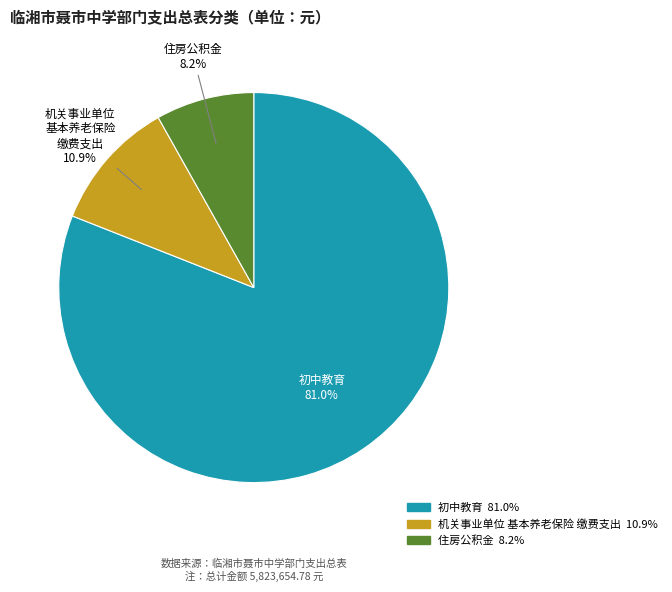

Is there any slice that represents more than half of the pie?

Yes